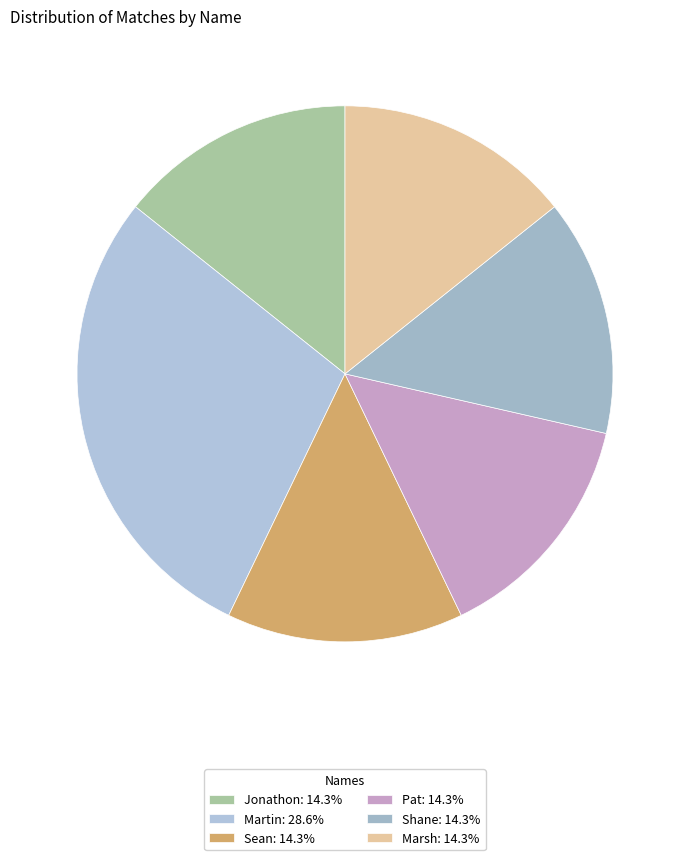

Combined, do Marsh and Jonathon account for over 50%?

No